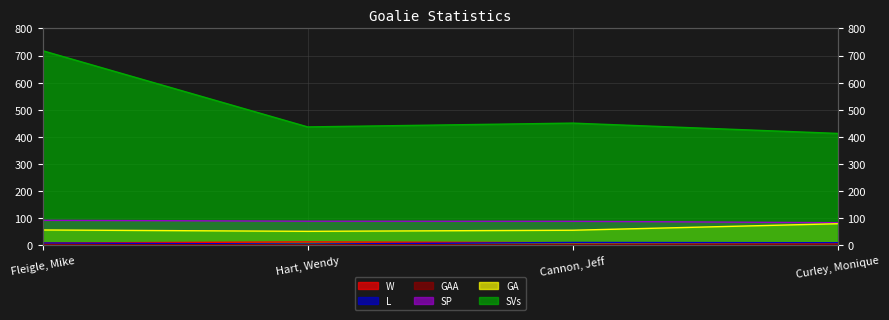

How many data points does each series have?

4